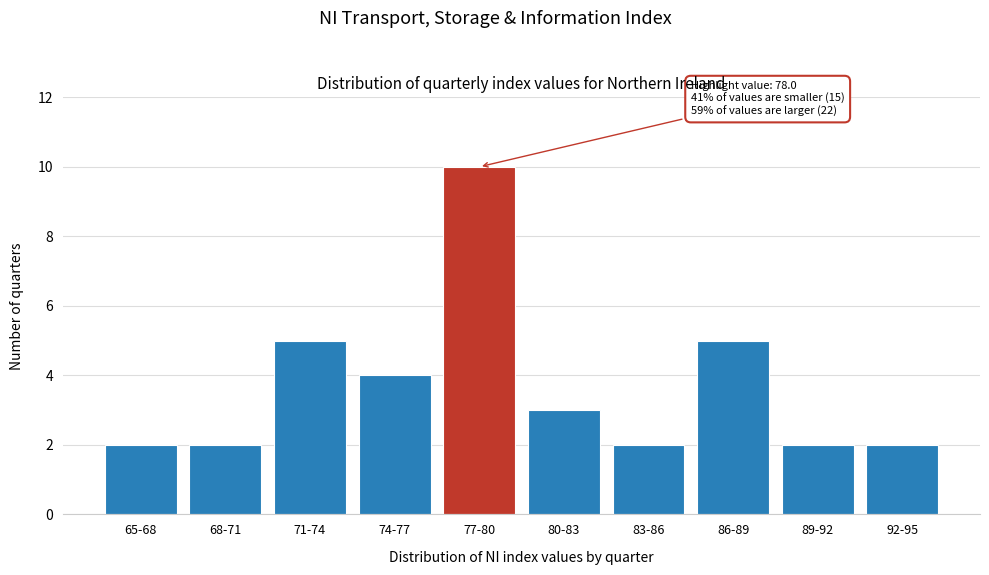

Reading left to right, transcribe all the data shown in this chart.

2	2	5	4	10	3	2	5	2	2